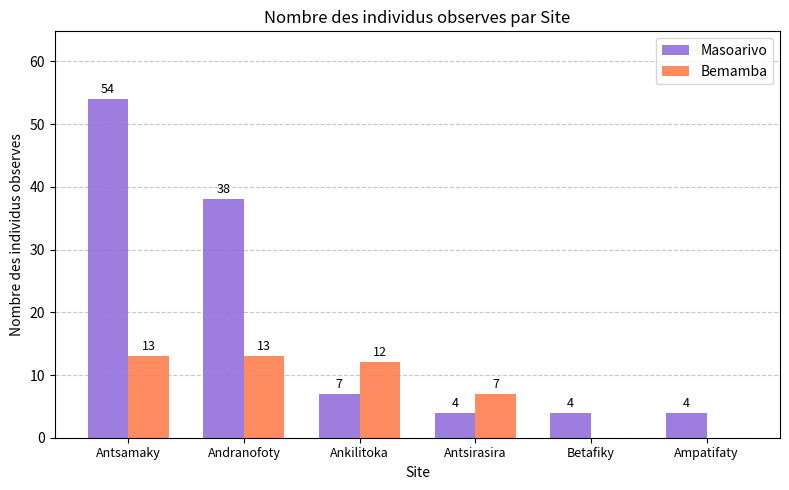

The value of Bemamba at Antsirasira is 7. True or false?

True